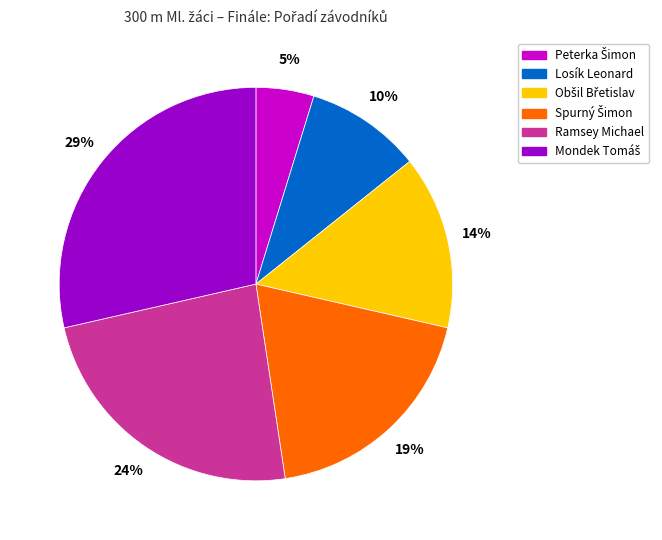

Is there a majority slice in this chart?

No